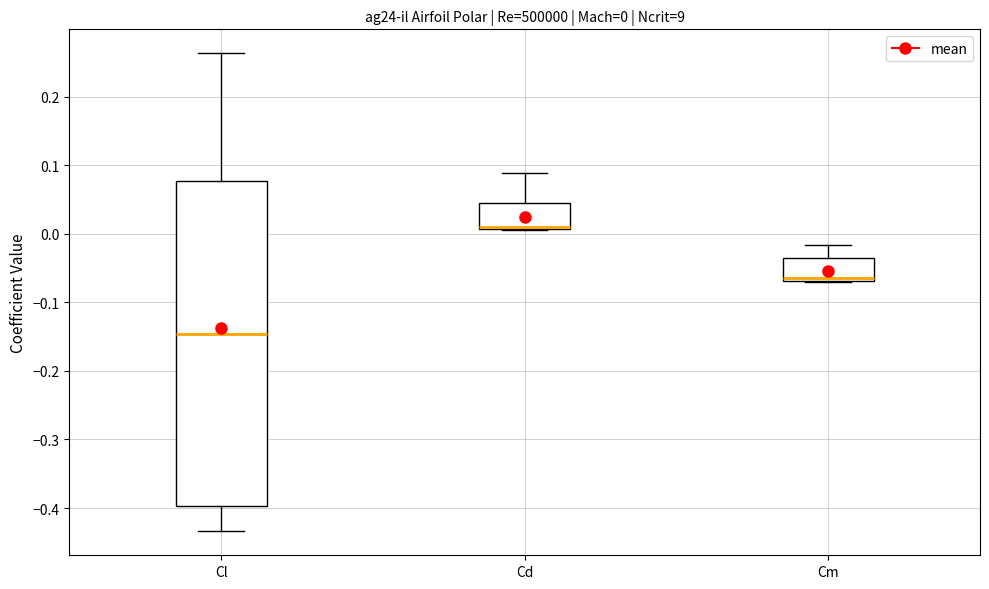

Comparing the boxes themselves (not the whiskers), which one is the tallest?

Cl